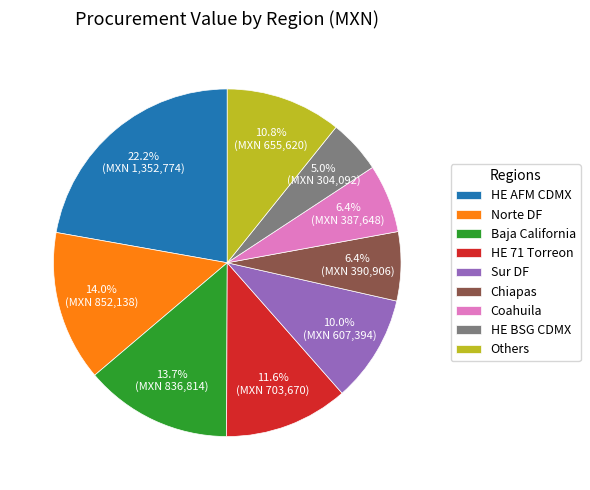

Which category has the biggest portion of the pie?

HE AFM CDMX